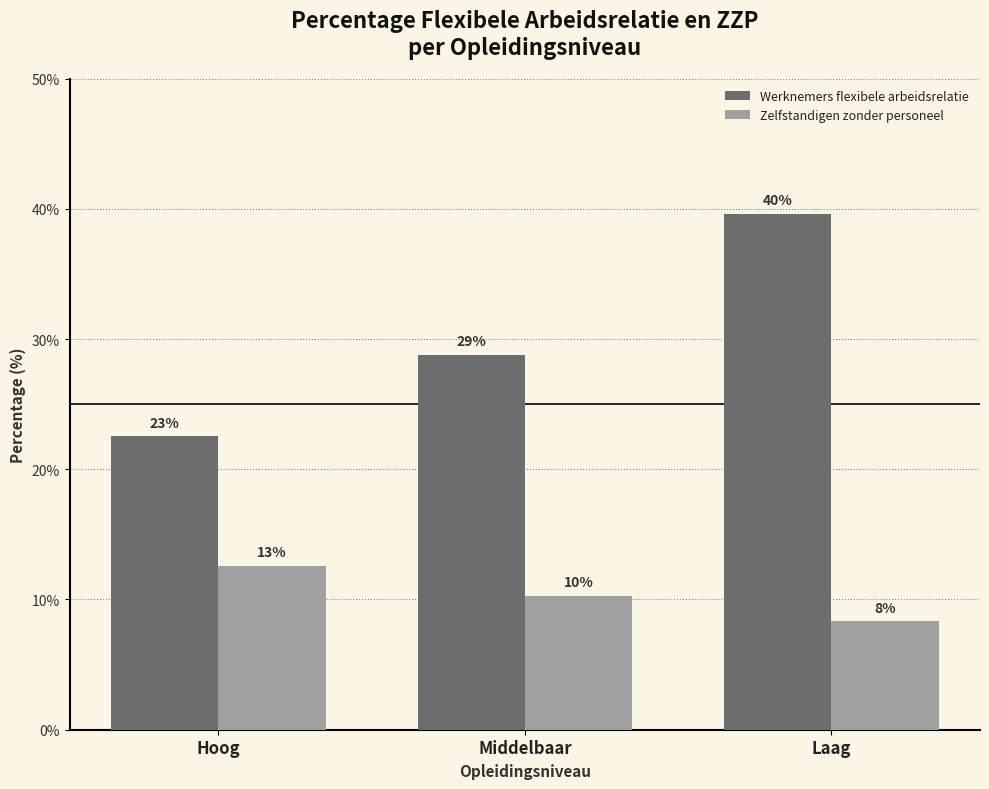

Rank the series by their maximum value, from highest to lowest.

Werknemers flexibele arbeidsrelatie, Zelfstandigen zonder personeel